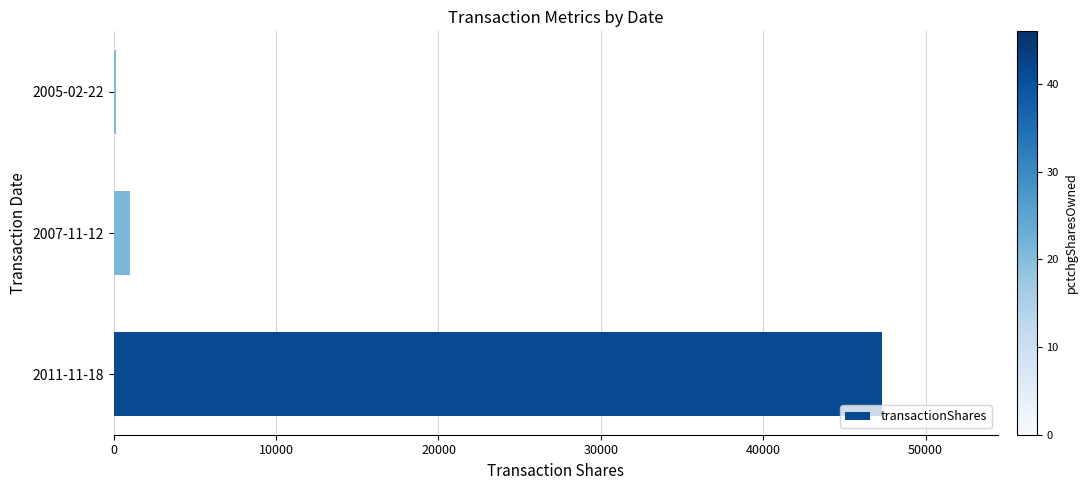

At which label is the value closest to 23748?

2007-11-12